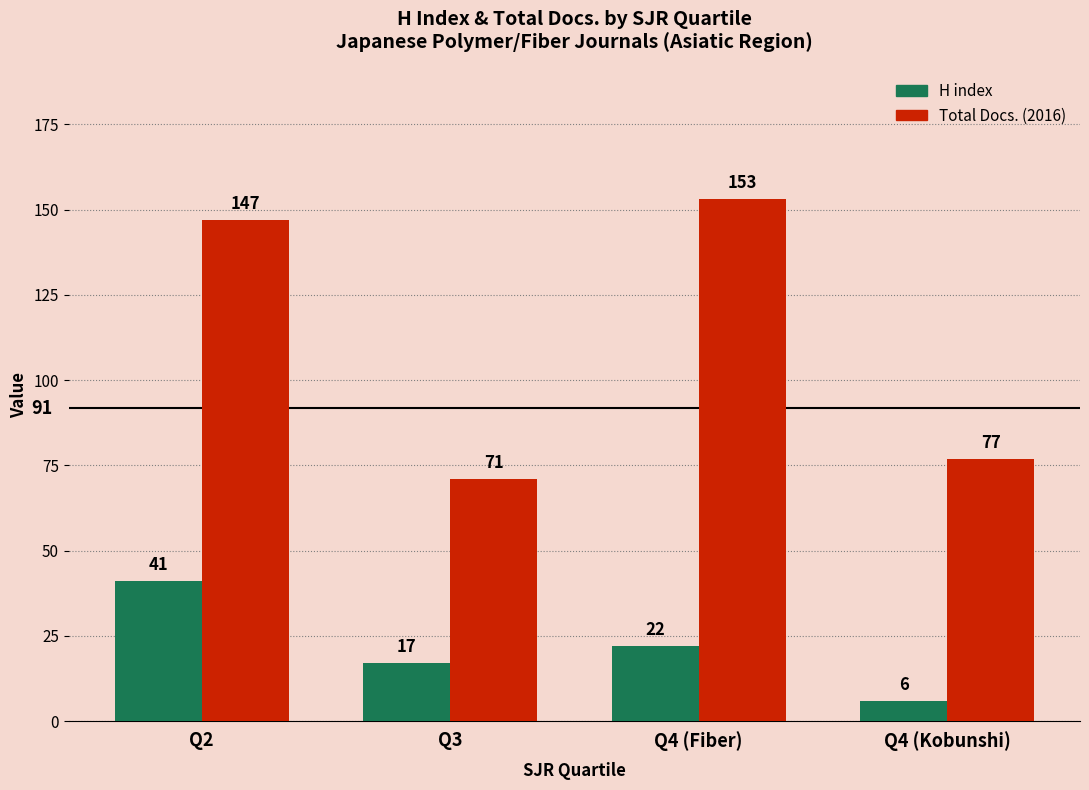

Are the bars grouped side by side (vs. stacked)?

Yes